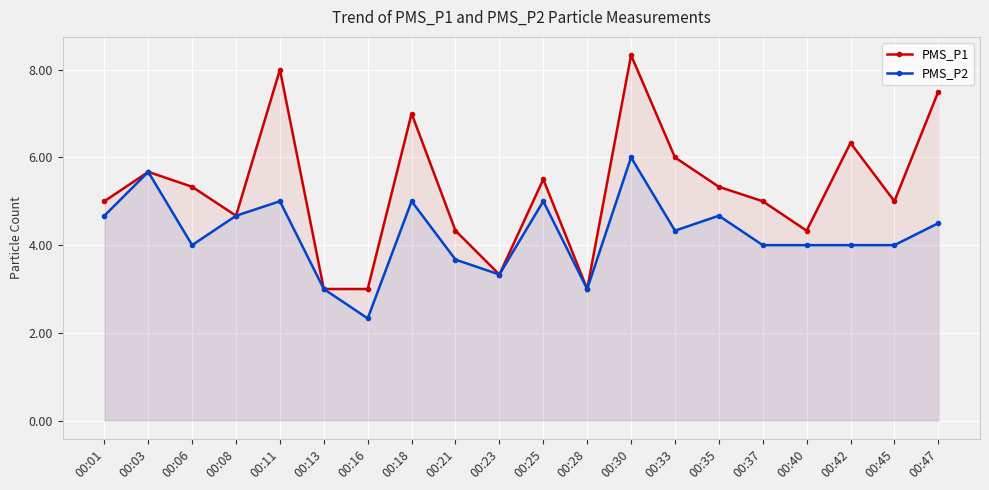

Which series changed the most between 00:25 and 00:33?

PMS_P2